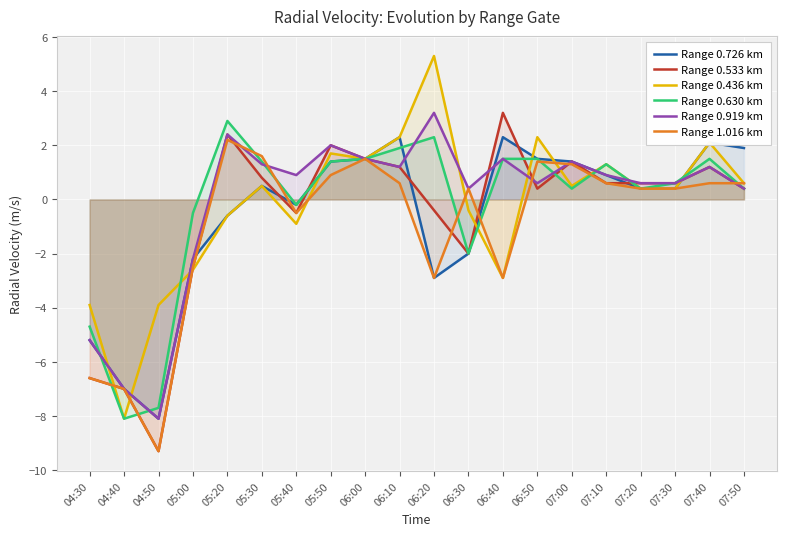

What are all the series names shown in the legend?

Range 0.726 km, Range 0.533 km, Range 0.436 km, Range 0.630 km, Range 0.919 km, Range 1.016 km